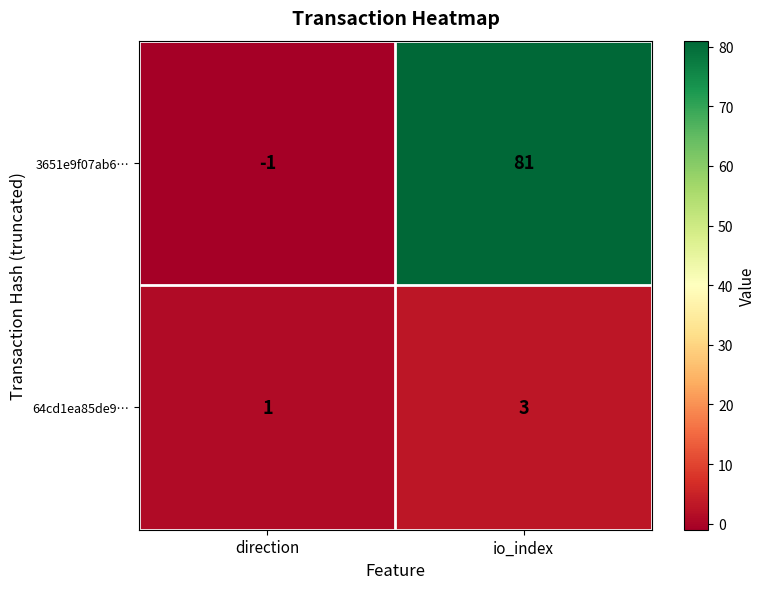

What is the average value of the 3651e9f07ab6… series?

40